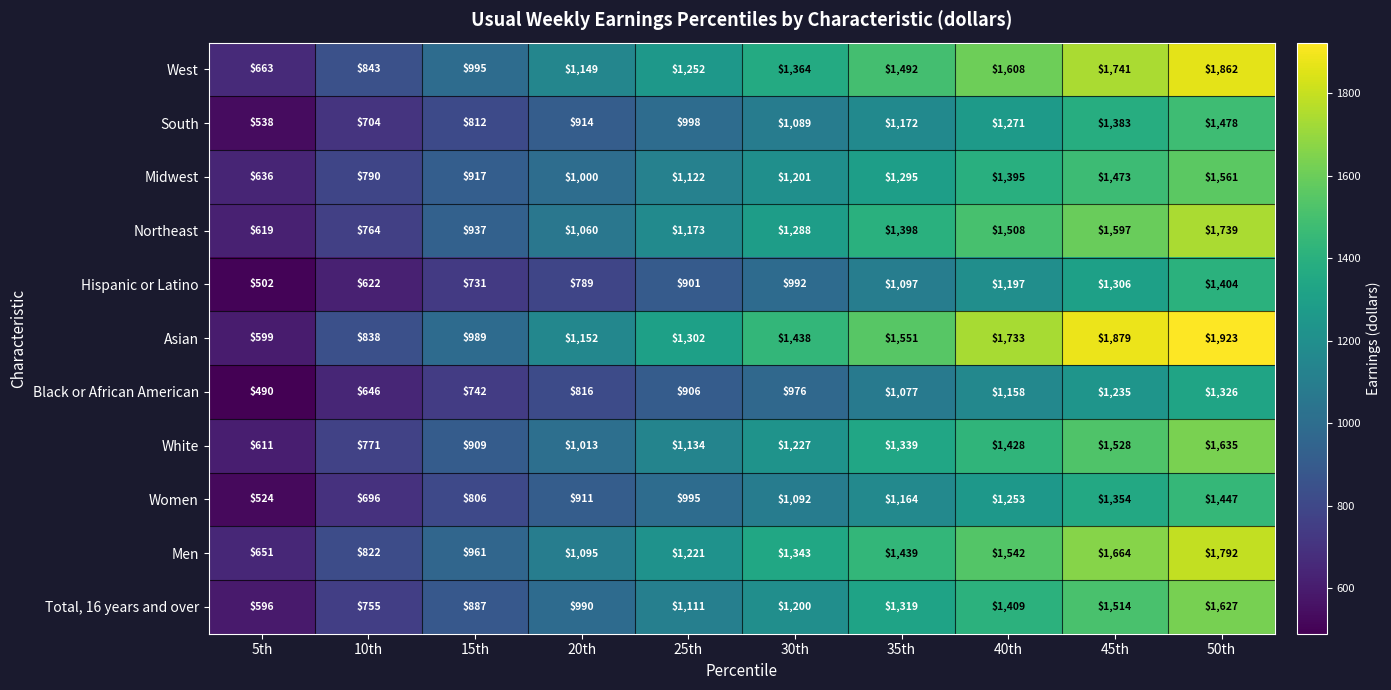

Rank the series by their maximum value, from highest to lowest.

Asian, West, Men, Northeast, White, Total, 16 years and over, Midwest, South, Women, Hispanic or Latino, Black or African American